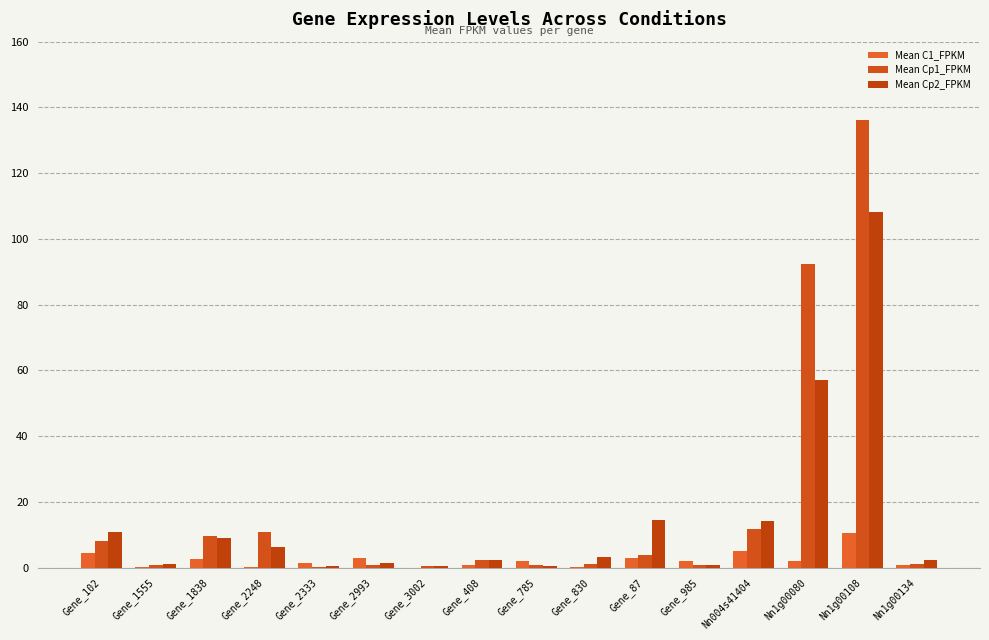

What is the difference between the second highest and minimum values in the Mean C1_FPKM series?

5.1